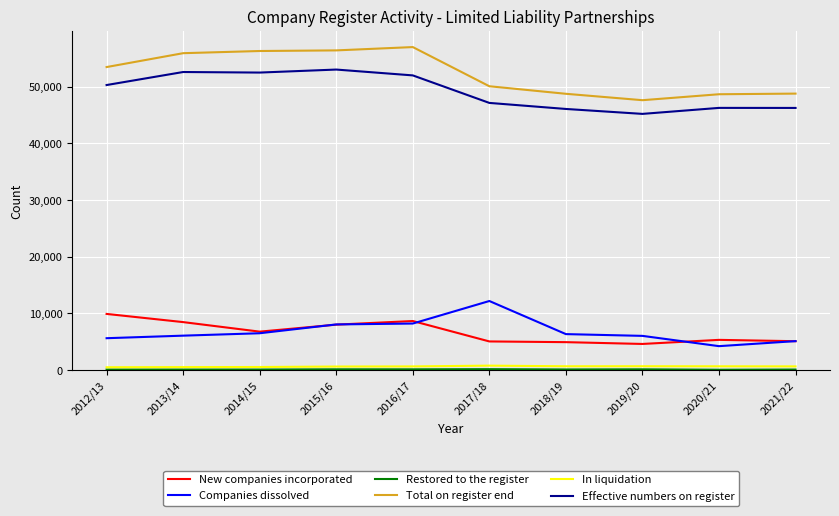

Is the value of New companies incorporated at 2020/21 greater than the value of Effective numbers on register at 2019/20?

No